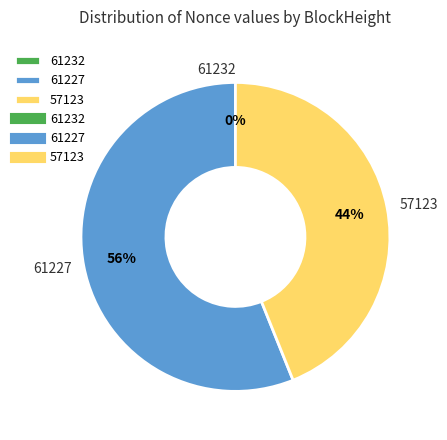

Which has a higher value, 61232 or 57123?

57123